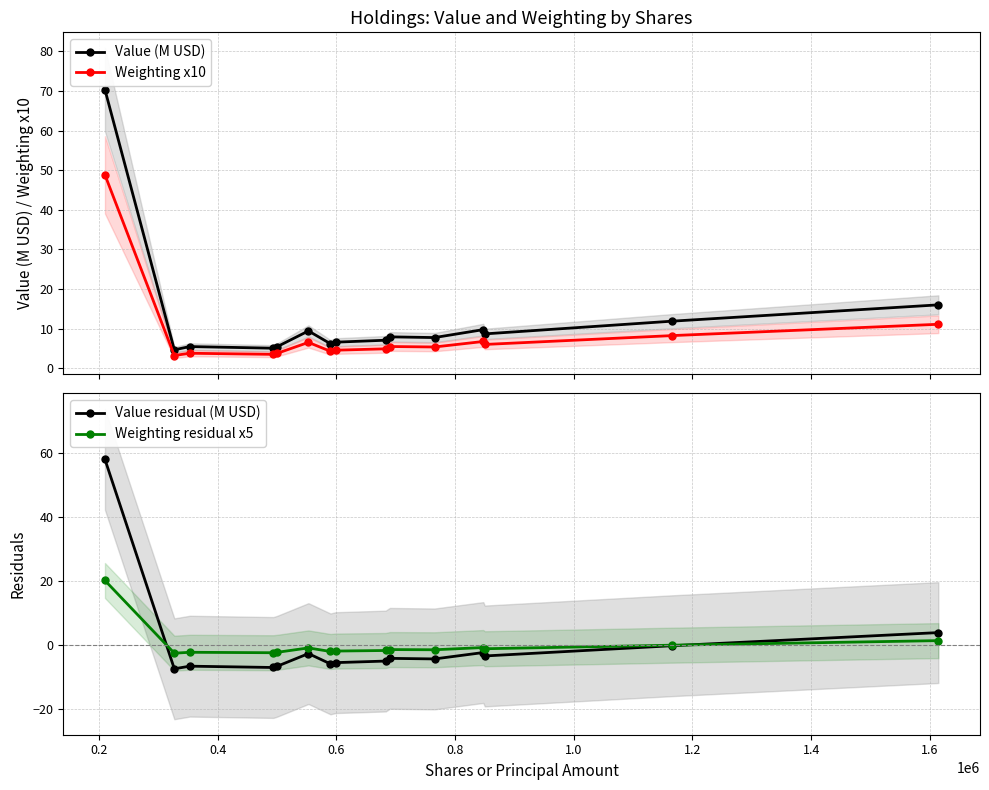

What is the lowest value of the Value (M USD) series?

4.7